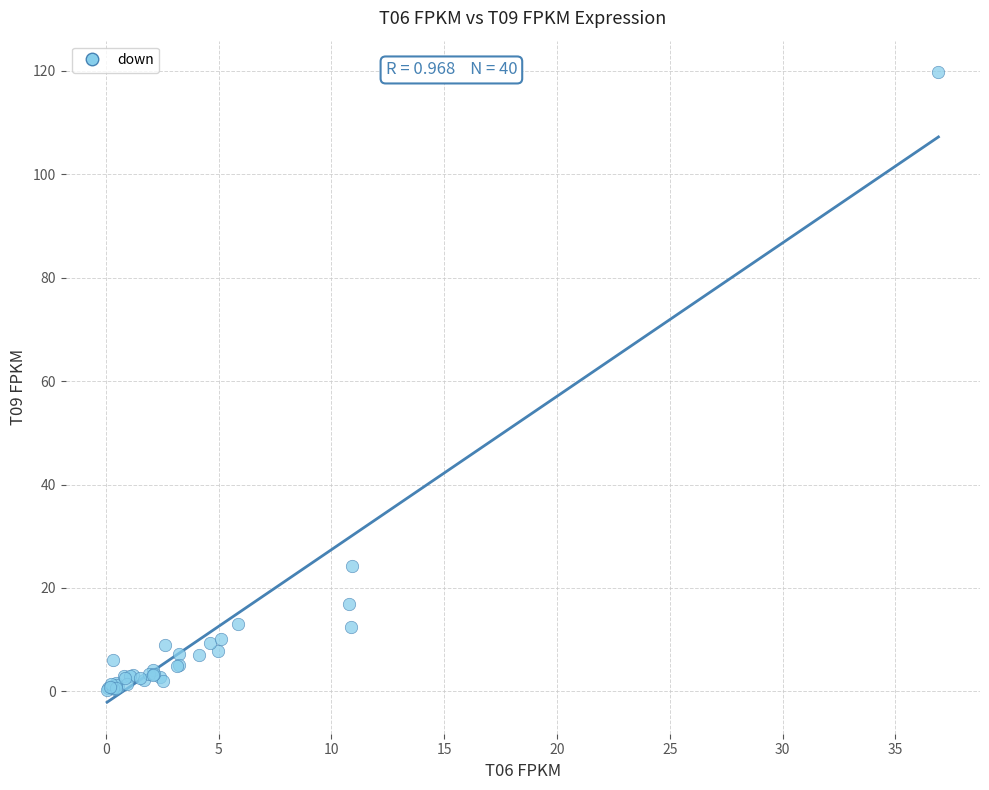

What Y value in the scatter plot is closest to 59?

24.3